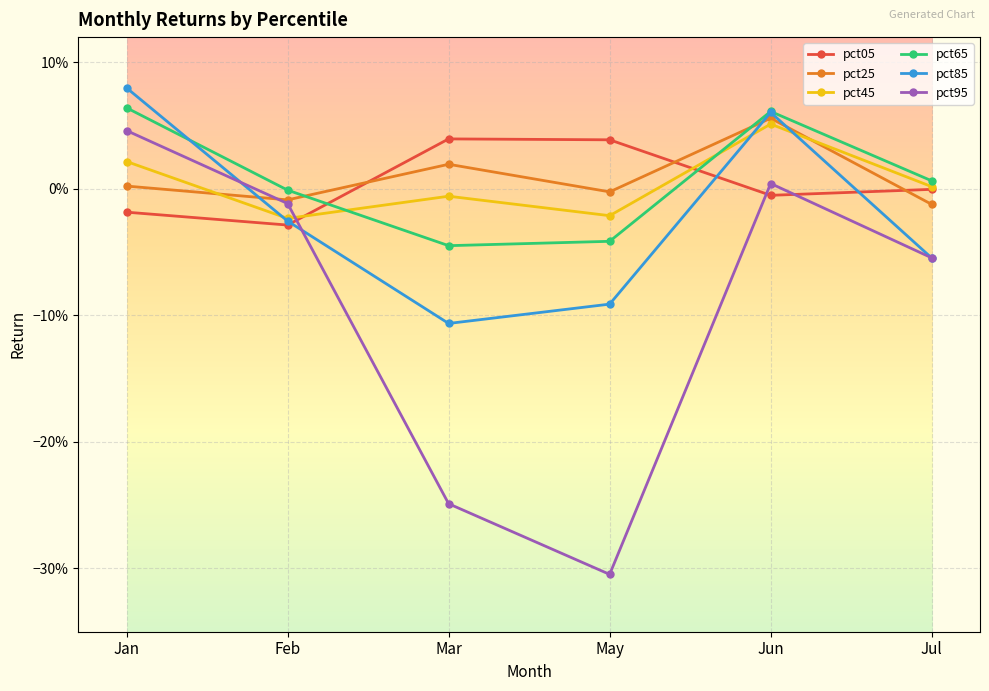

At which category is the sum across all series the highest?

Jun